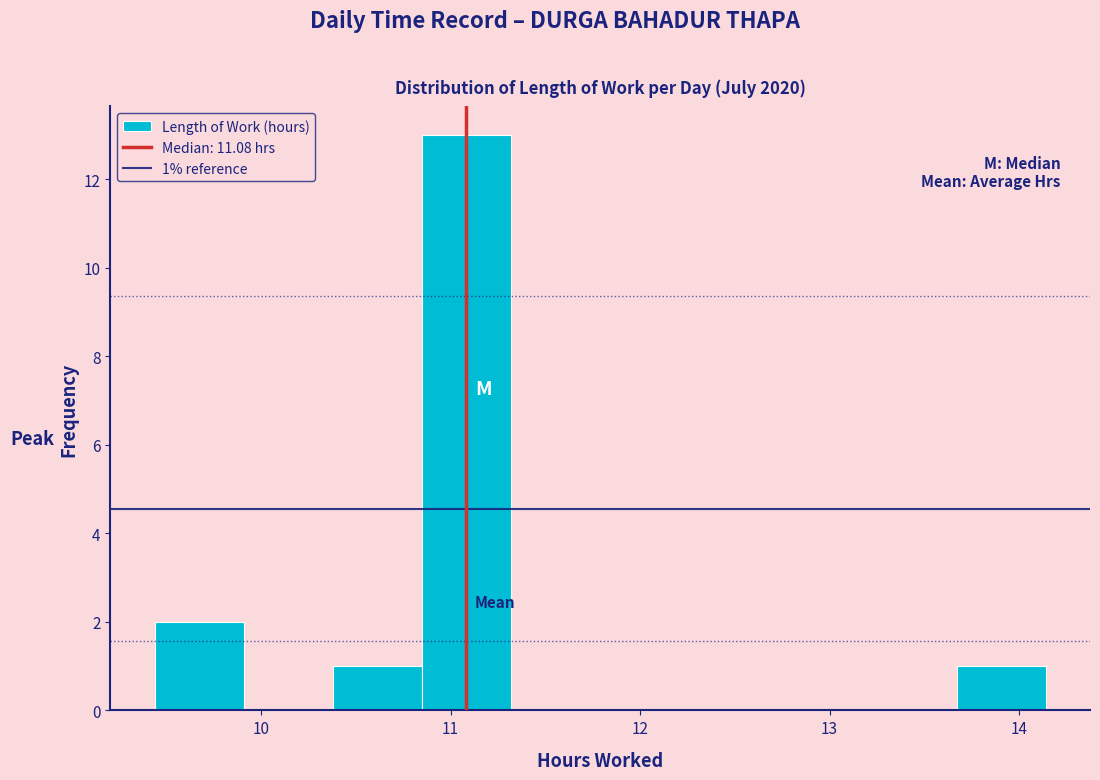

Which range on the x-axis has the tallest bar?

10.85 to 11.32